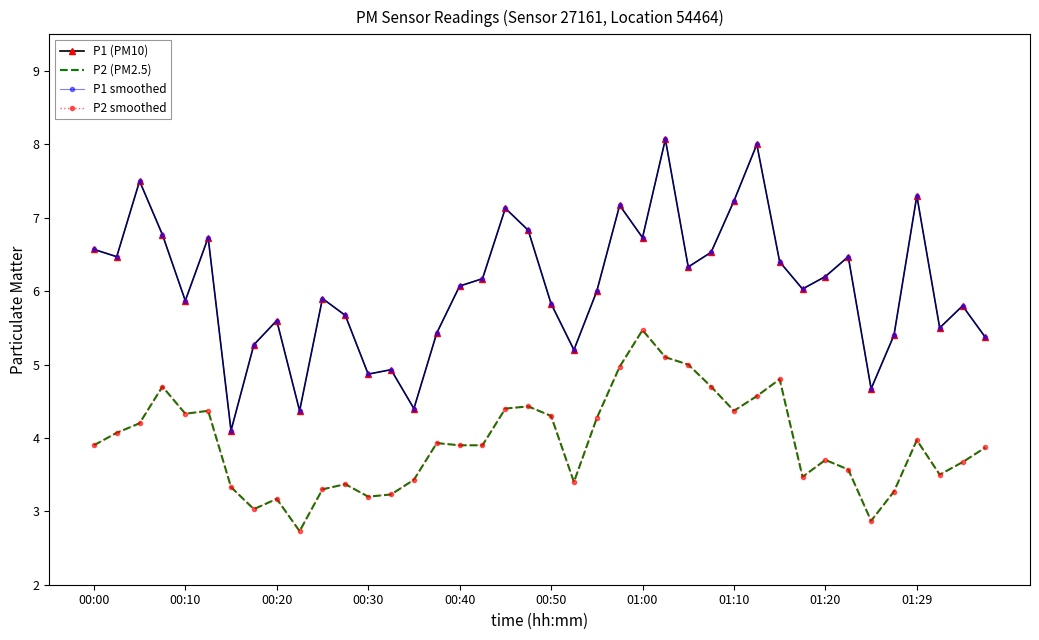

How many data points in P1 smoothed are above 6?

21